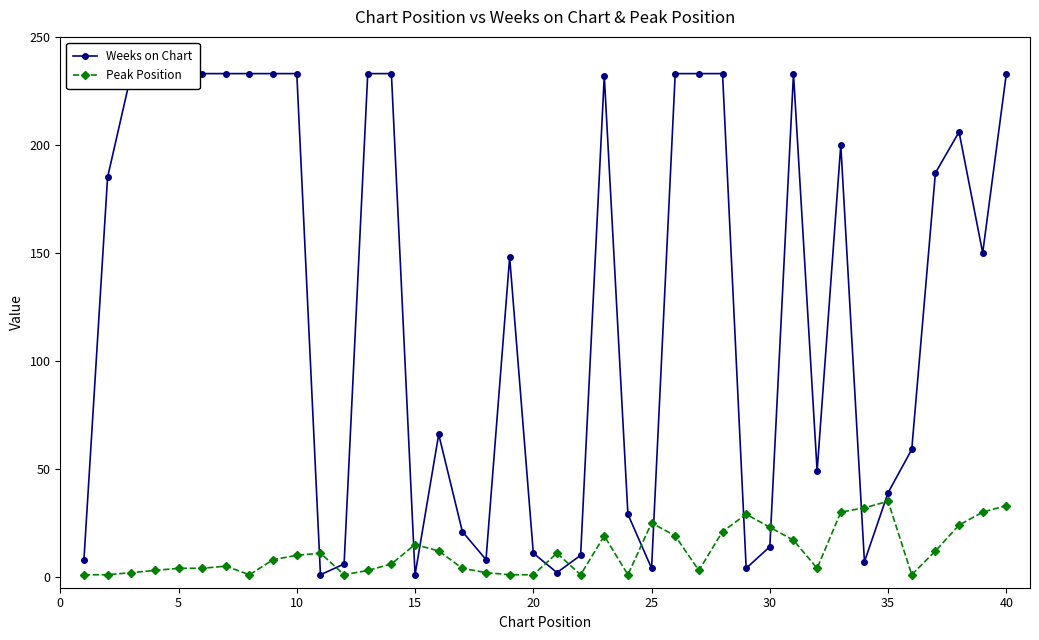

What is the sum of all Peak Position values?

465